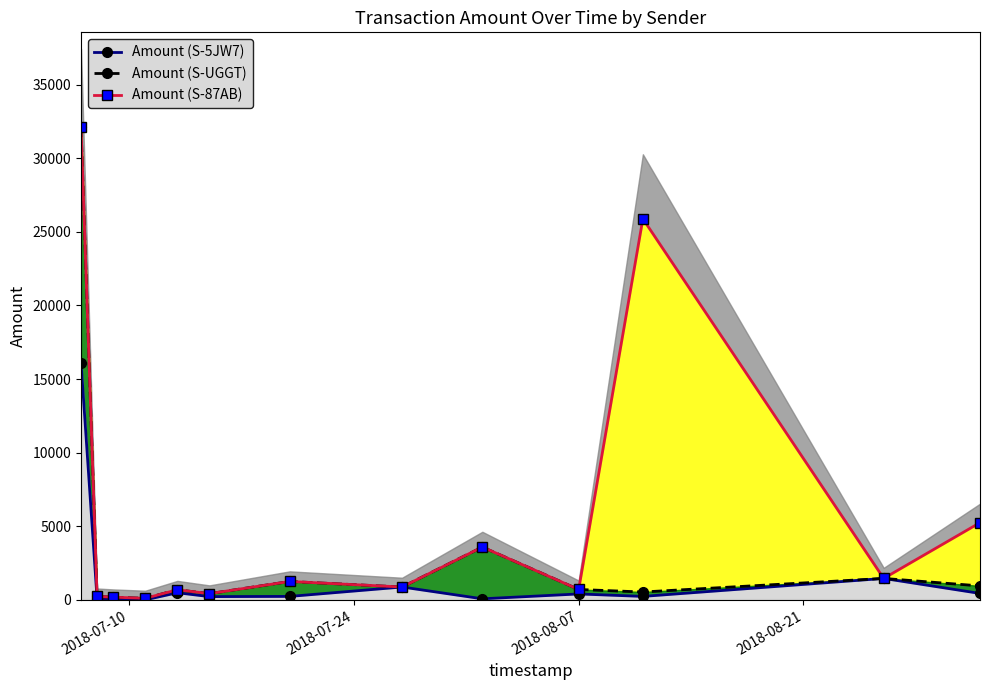

In Amount (S-87AB), how many points are lower than both neighbors (excluding endpoints)?

5